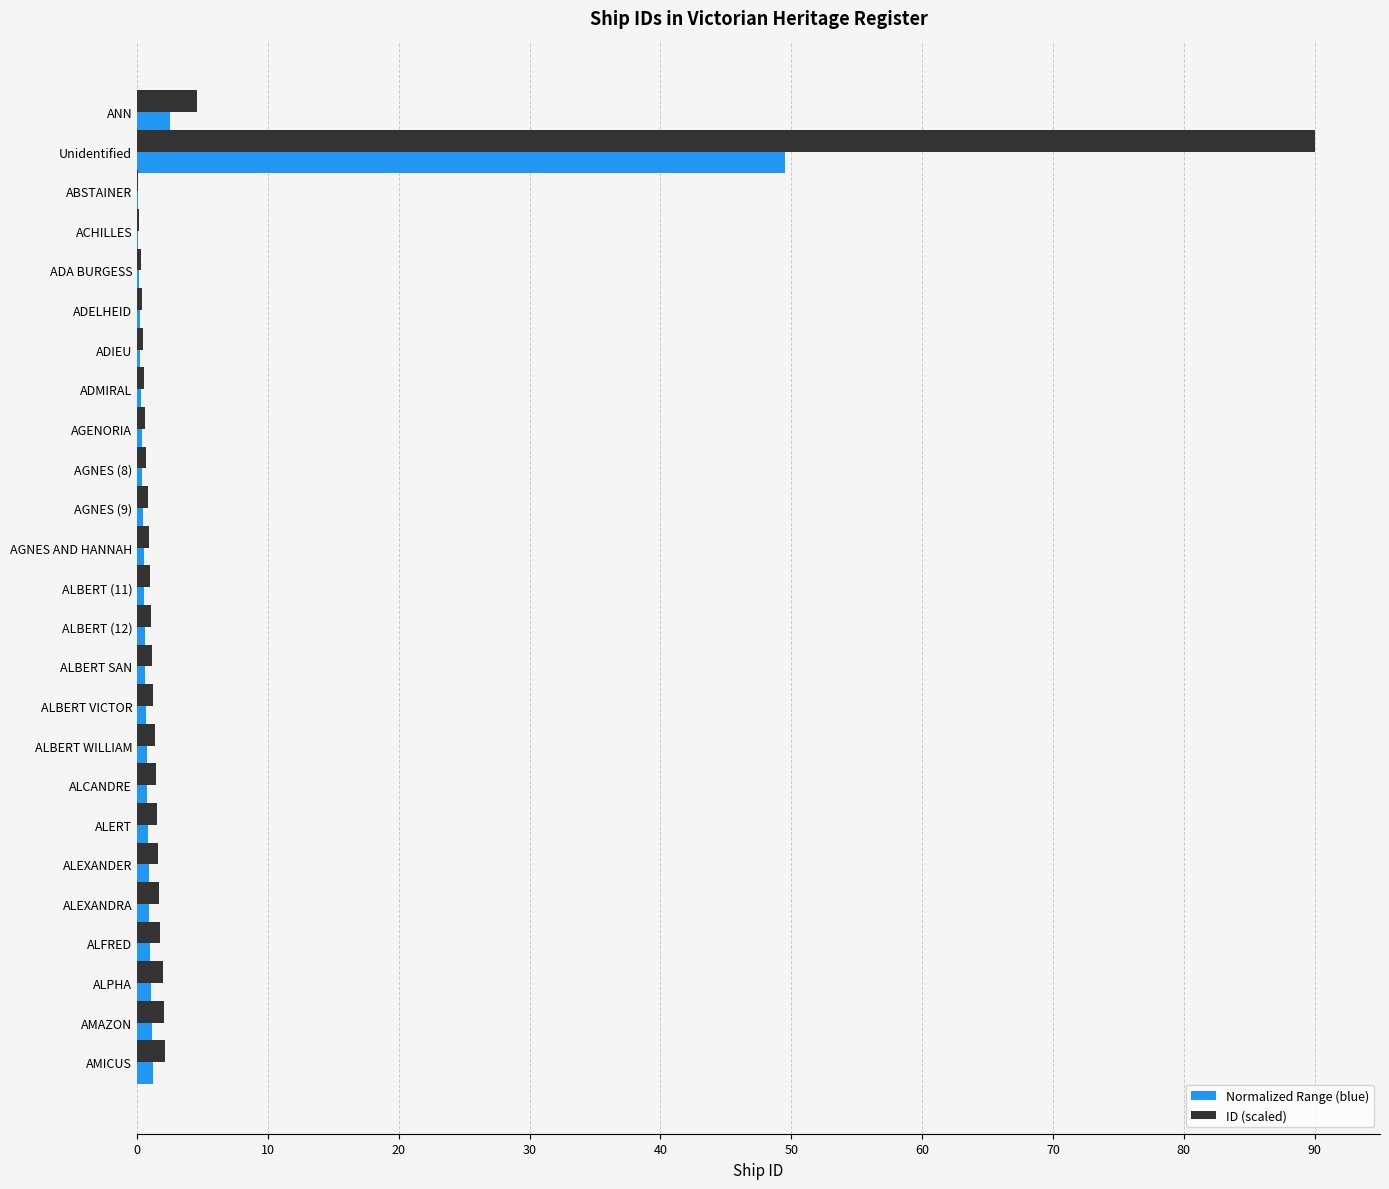

Which series changed the most between Unidentified and ALCANDRE?

ID (scaled)